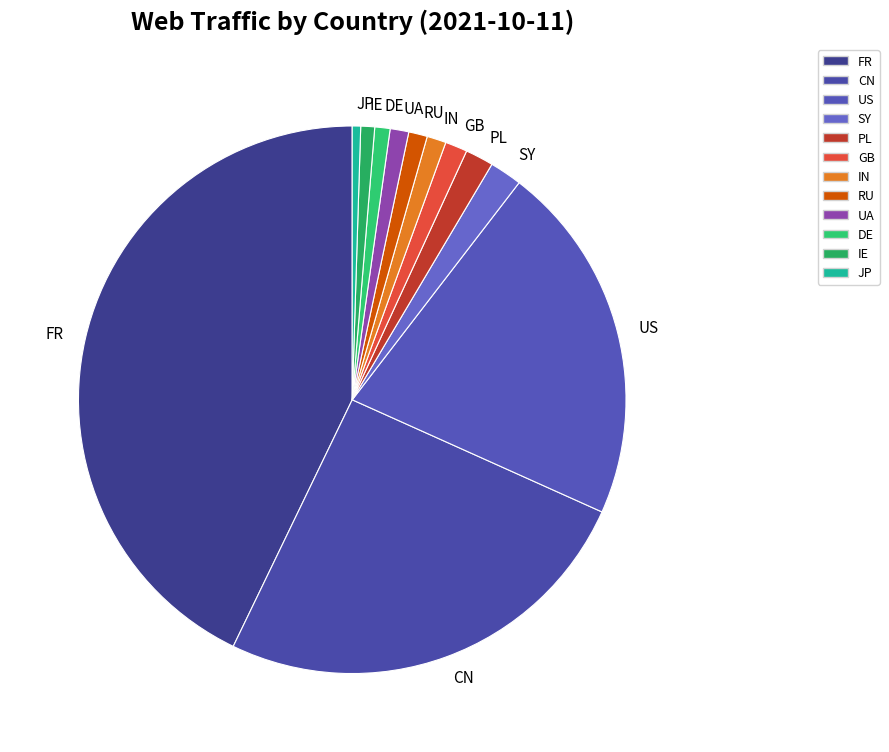

Is the sum of RU and SY greater than half?

No